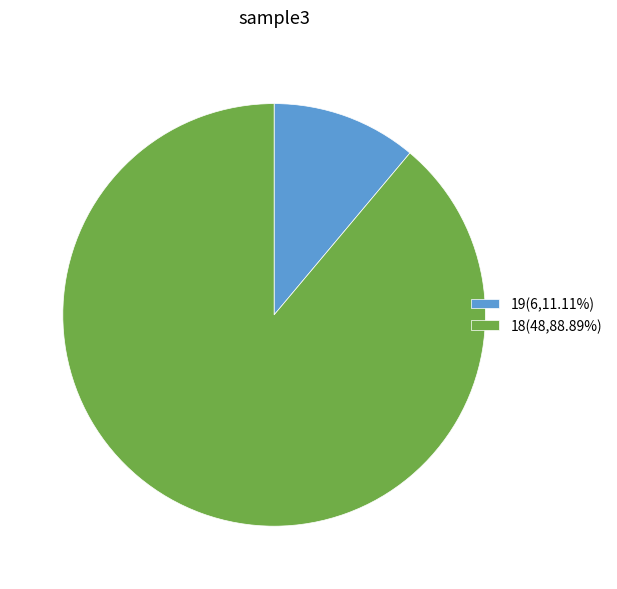

Is there a majority slice in this chart?

Yes